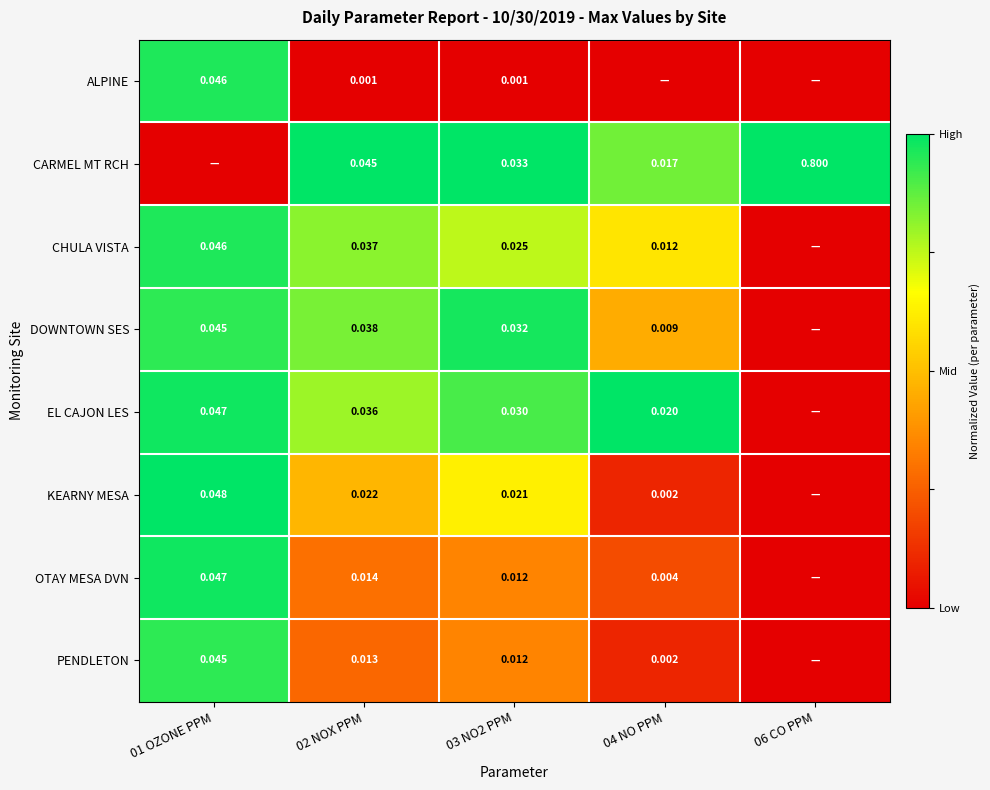

Is the value of CARMEL MT RCH at 04 NO PPM greater than the value of EL CAJON LES at 03 NO2 PPM?

No